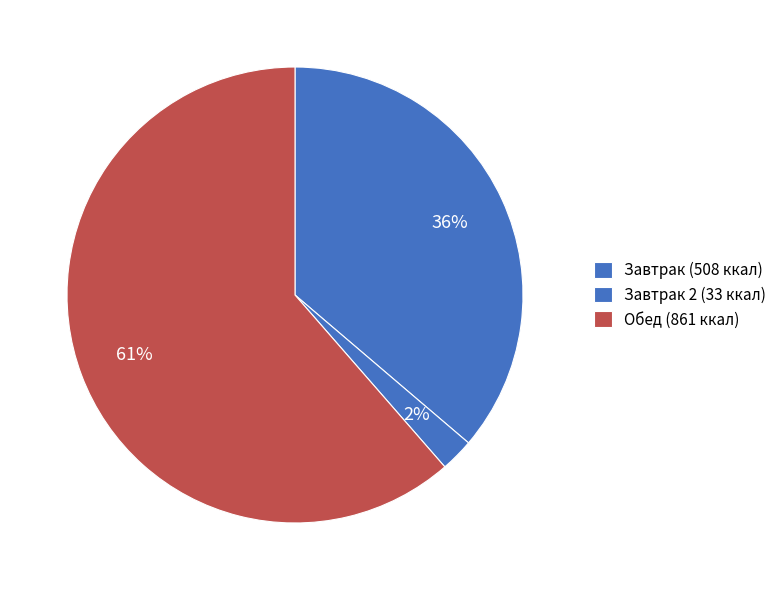

Count the number of slices in the pie.

3